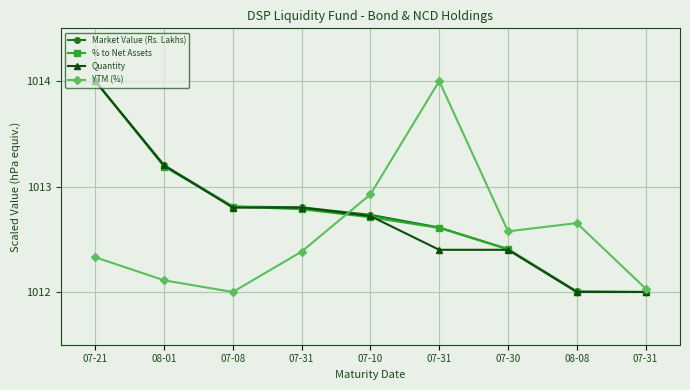

Does the chart display data point markers on the line(s)?

Yes